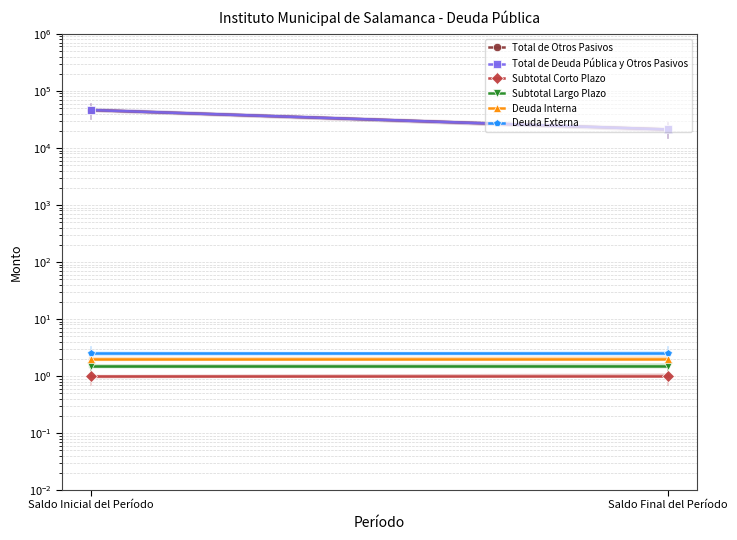

Which category has the lowest value in the Subtotal Corto Plazo series?

Saldo Inicial del Período